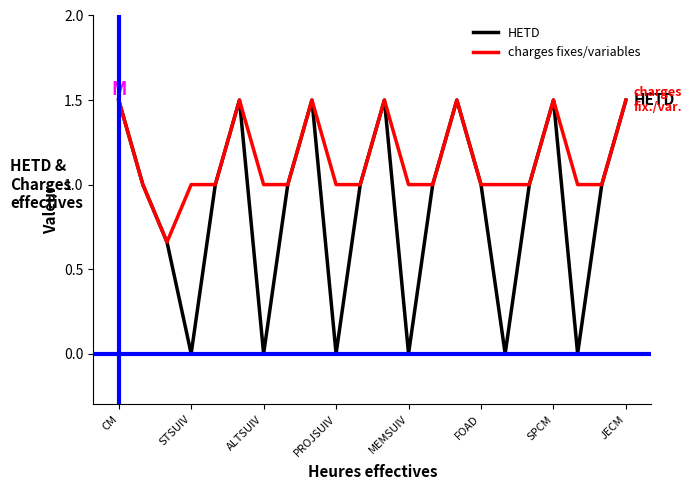

What is the maximum value for charges fixes/variables?

1.5